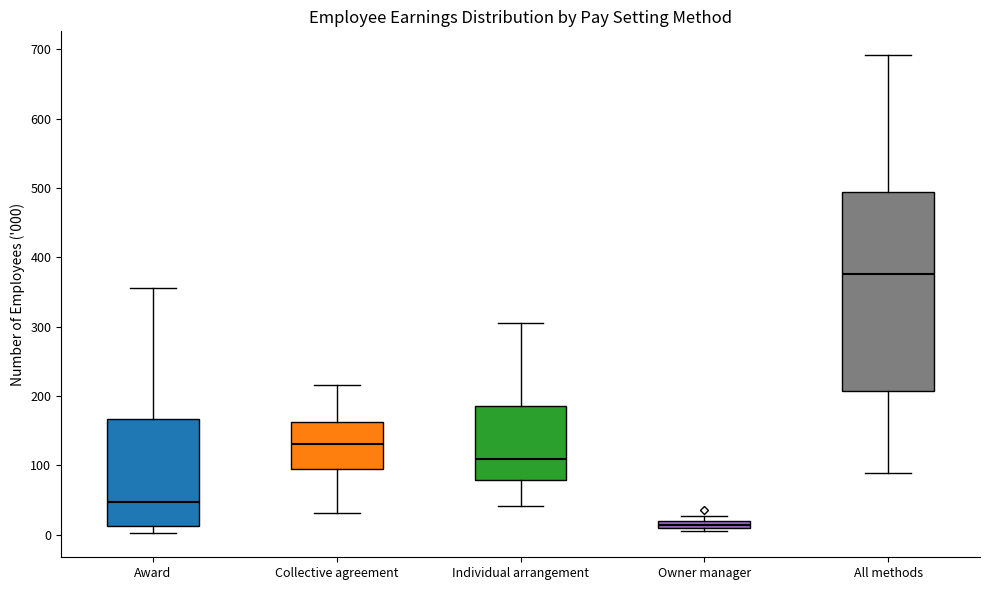

Which box's median line is the lowest?

Owner manager